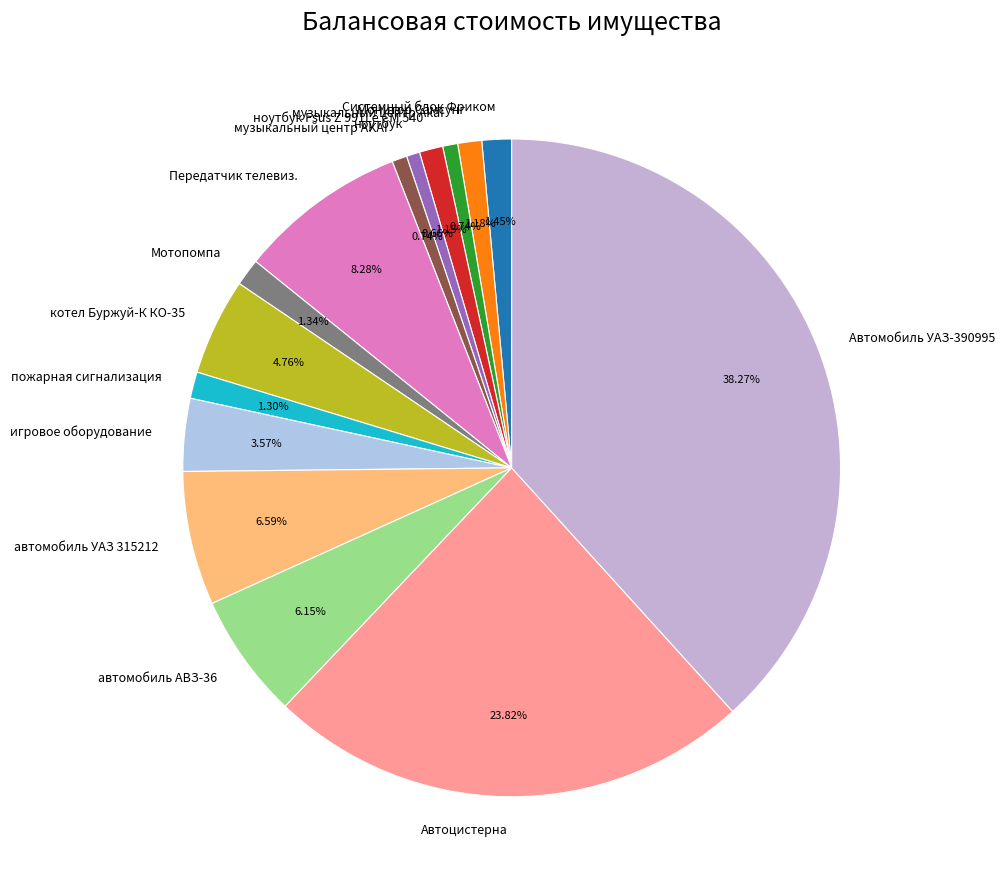

To the nearest percent, what percentage of the pie is Передатчик телевиз.?

8%